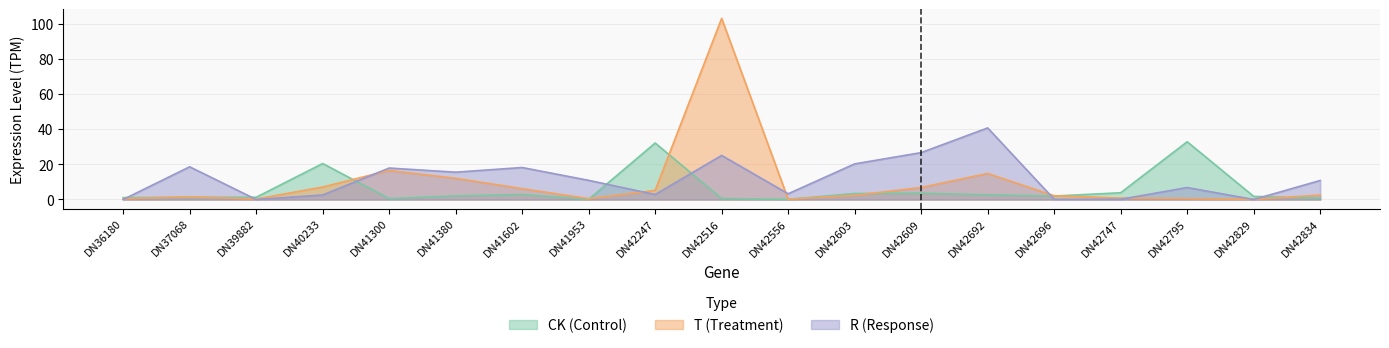

Reading left to right, list all the values displayed in this chart.

CK: DN36180=1.1	DN37068=1.3	DN39882=1.3	DN40233=20.5	DN41300=0.5	DN41380=2.0	DN41602=2.9	DN41953=0.1	DN42247=32.2	DN42516=0.5	DN42556=0.1	DN42603=3.4	DN42609=3.6	DN42692=2.7	DN42696=2.0	DN42747=3.8	DN42795=32.9	DN42829=1.8	DN42834=0.7
T: DN36180=0.4	DN37068=1.5	DN39882=0.3	DN40233=7.1	DN41300=16.5	DN41380=12.1	DN41602=6.2	DN41953=0.5	DN42247=5.2	DN42516=103.2	DN42556=0.2	DN42603=2.4	DN42609=6.8	DN42692=14.8	DN42696=2.1	DN42747=0.8	DN42795=0.5	DN42829=0.1	DN42834=2.5
R: DN36180=0.0	DN37068=18.6	DN39882=0.0	DN40233=2.6	DN41300=17.9	DN41380=15.6	DN41602=18.2	DN41953=10.9	DN42247=2.8	DN42516=25.1	DN42556=3.3	DN42603=20.3	DN42609=26.7	DN42692=40.8	DN42696=0.1	DN42747=0.1	DN42795=6.8	DN42829=0.0	DN42834=10.8